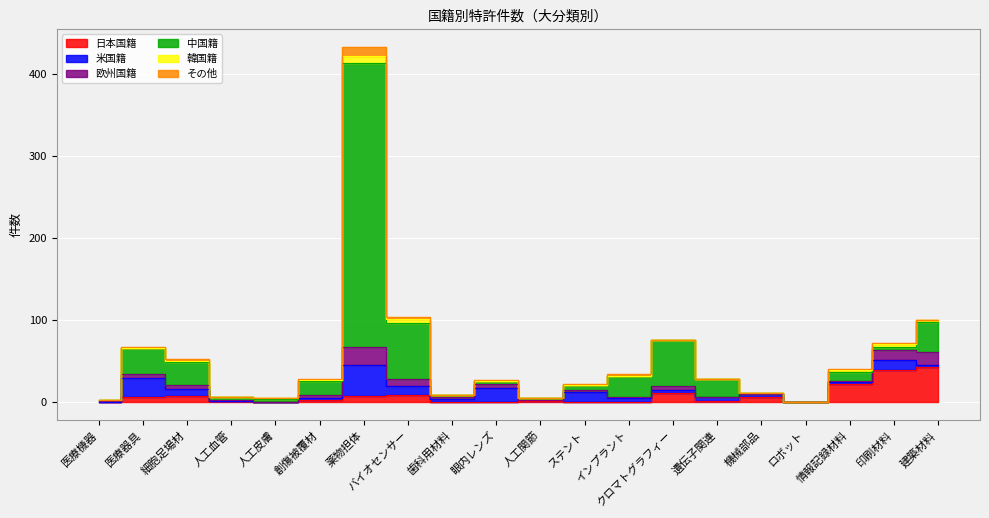

How many categories are shown in the chart?

20